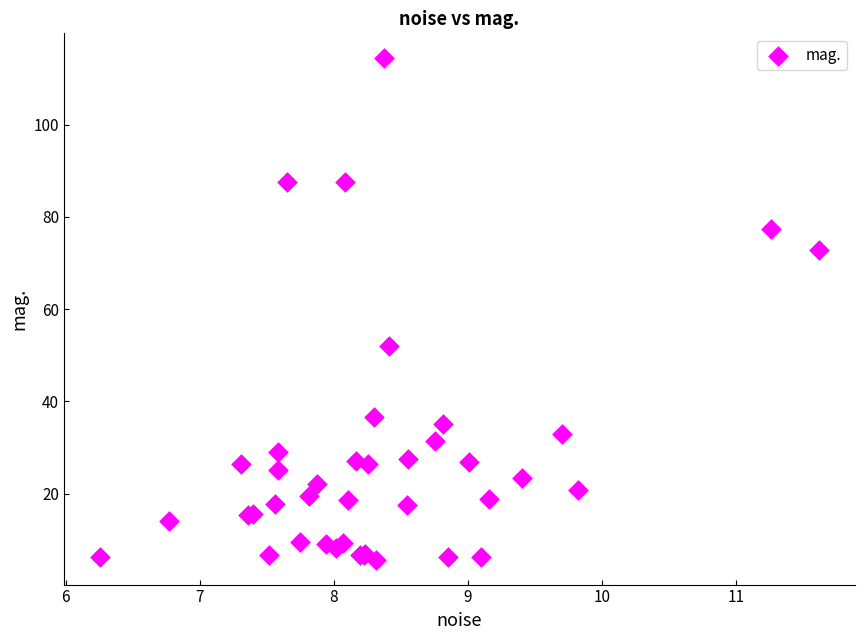

What Y value in the scatter plot is closest to 60?

52.0